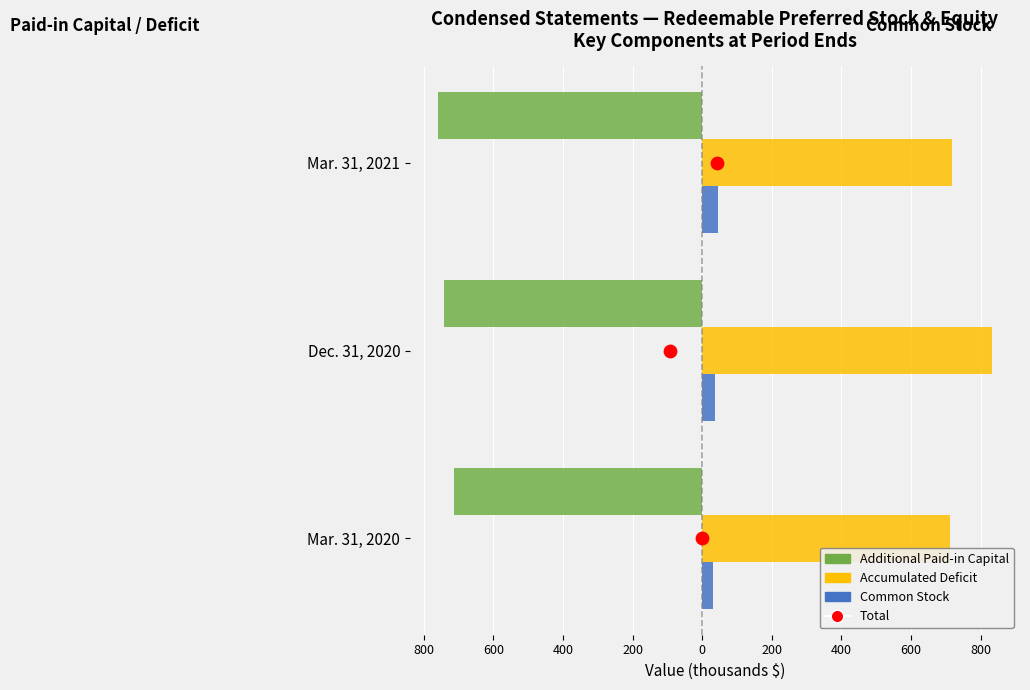

Is the value of Common Stock at Mar. 31, 2021 greater than the value of Additional Paid-in Capital at Mar. 31, 2021?

Yes